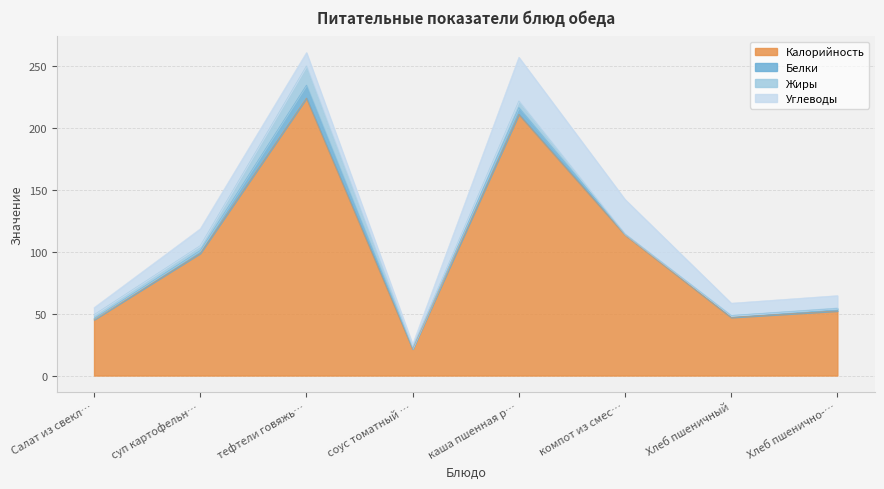

Reading left to right, transcribe all the data shown in this chart.

Калорийность: 45.2	98.8	224.2	21.5	211.1	113.8	47.0	52.2
Белки: 0.9	2.3	10.5	0.4	5.5	0.6	1.5	2.0
Жиры: 3.1	3.9	15.5	1.2	5.3	0.0	0.1	0.4
Углеводы: 5.7	13.6	10.8	2.2	35.3	27.9	9.9	10.0